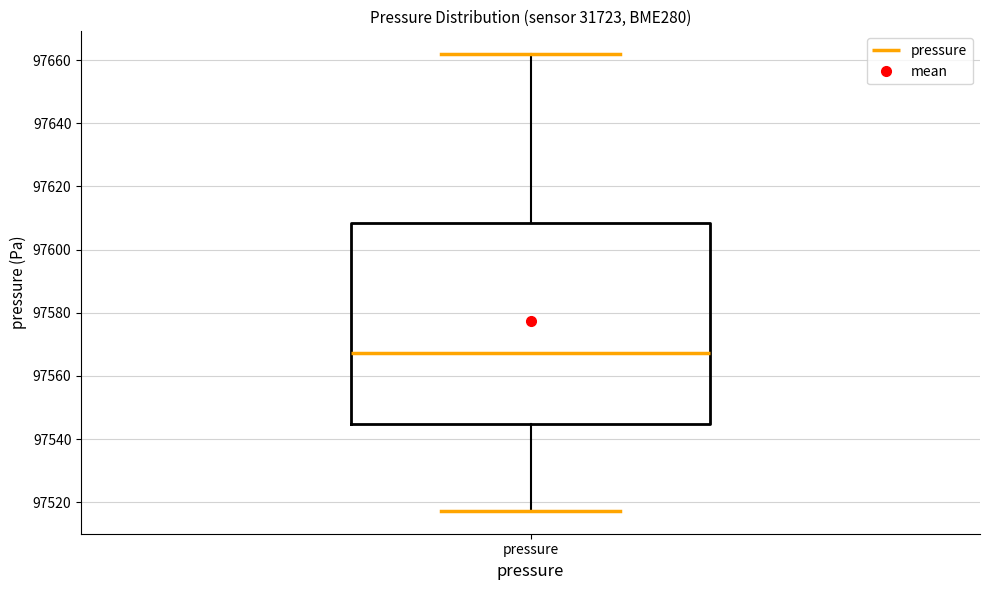

Read this box plot against the y-axis: the position of the median line, the range covered by the box, and the ends of both whiskers. The values are not printed on the chart, so give them approximately, as read against the axis.

median 97568, box 97544 to 97608, whiskers 97518 to 97662